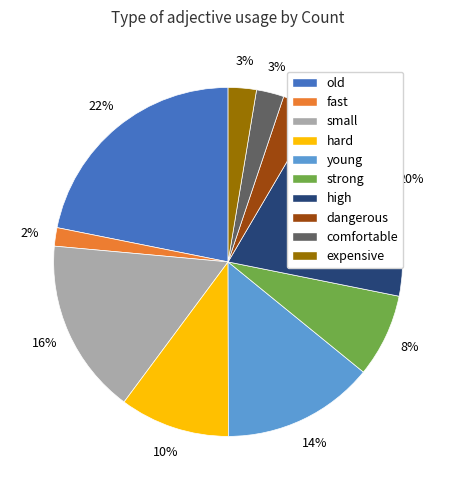

Between fast and high, which is larger?

high